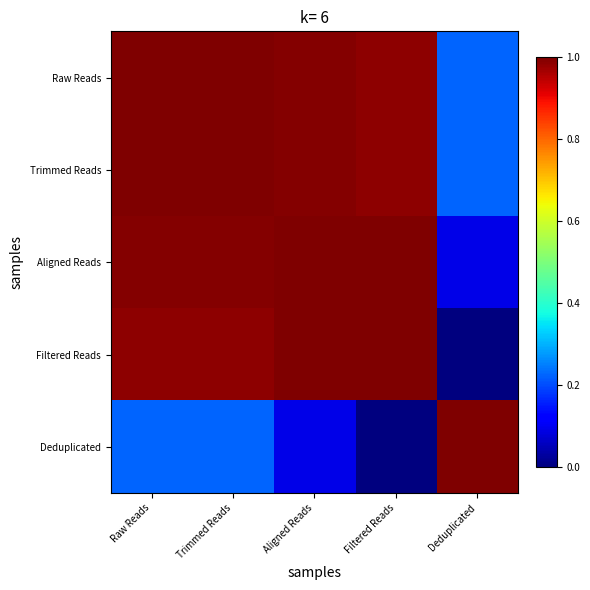

Which label corresponds to the smallest value in the chart?

Deduplicated